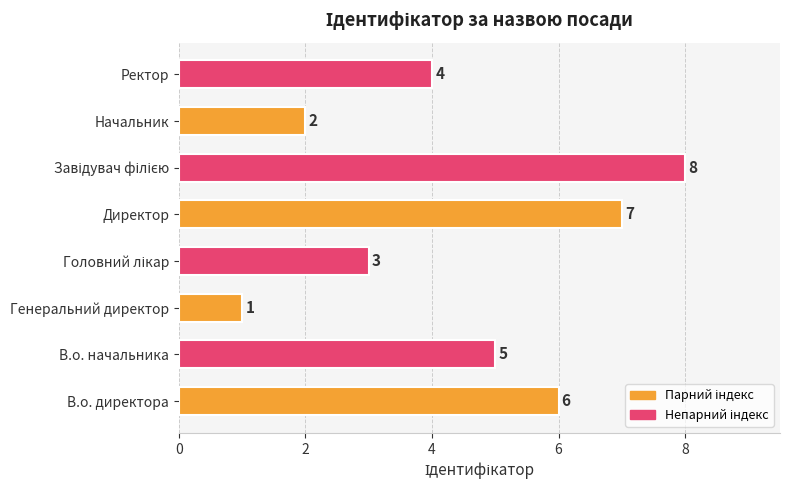

Between Ректор and Генеральний директор, which is larger?

Ректор